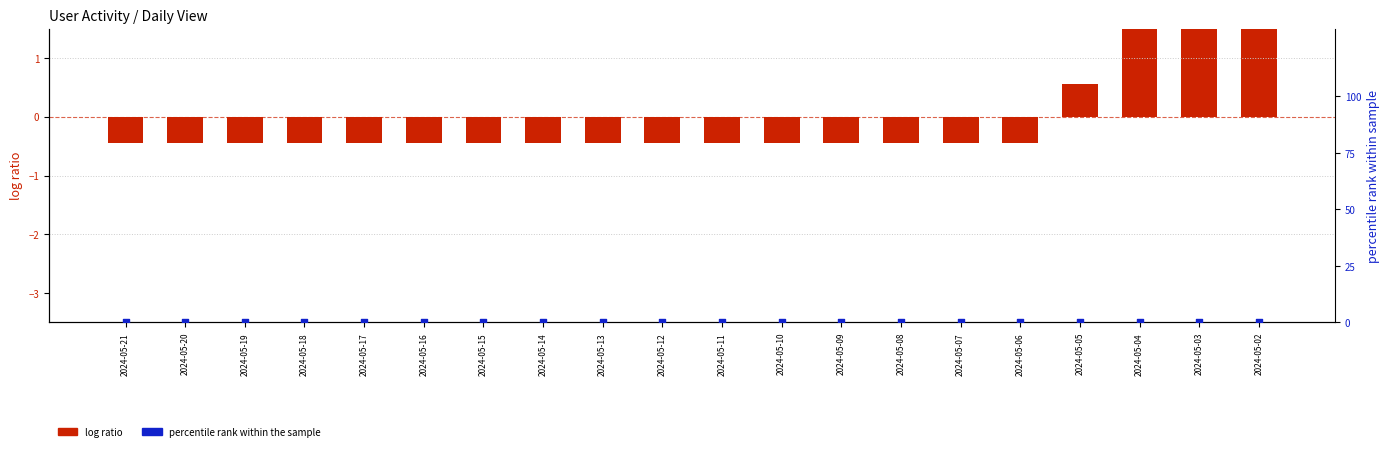

At which category is the sum across all series the highest?

2024-05-03